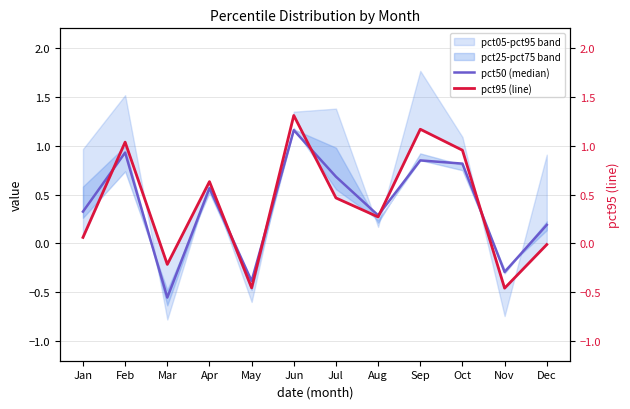

In pct95 (line), how many points are lower than both neighbors (excluding endpoints)?

4